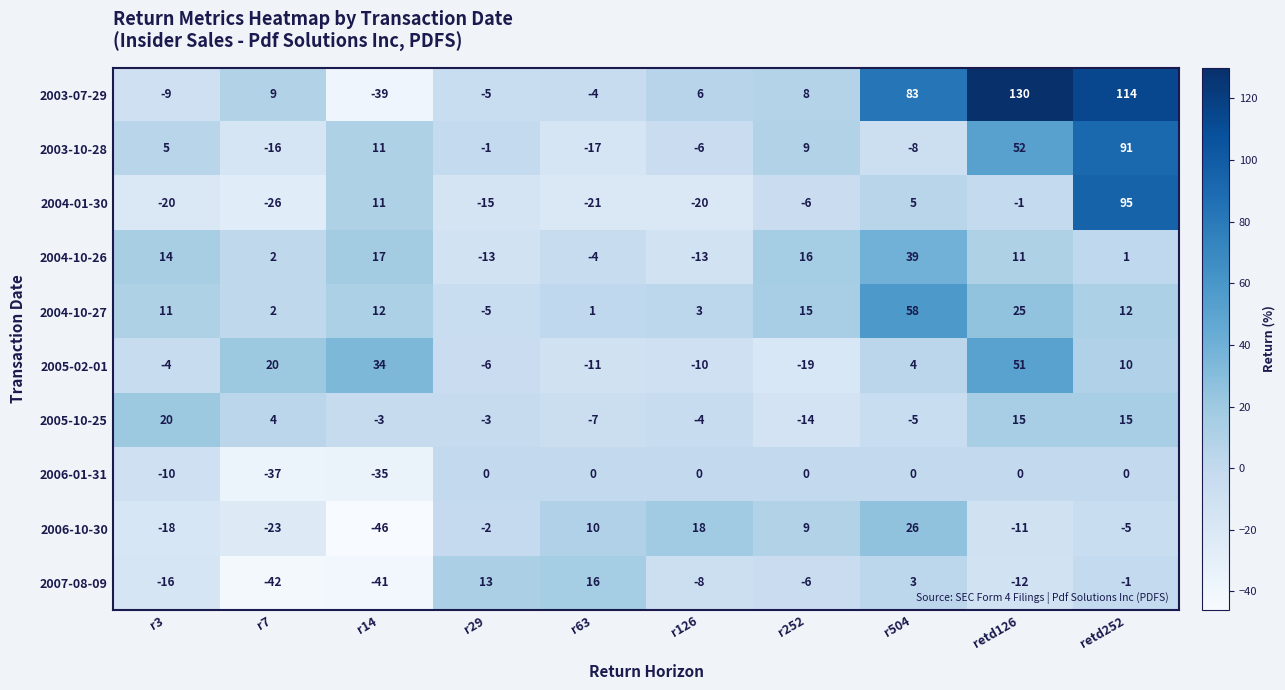

Which series has the largest range (max minus min)?

2003-07-29